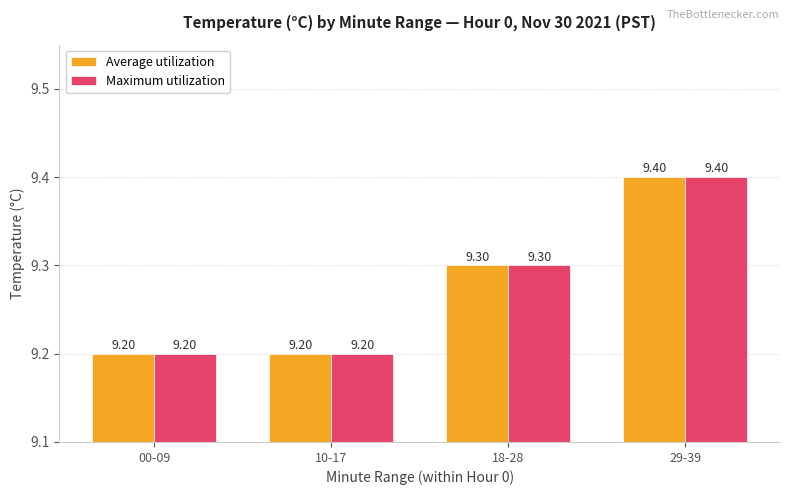

At how many categories does at least one series exceed 9?

4